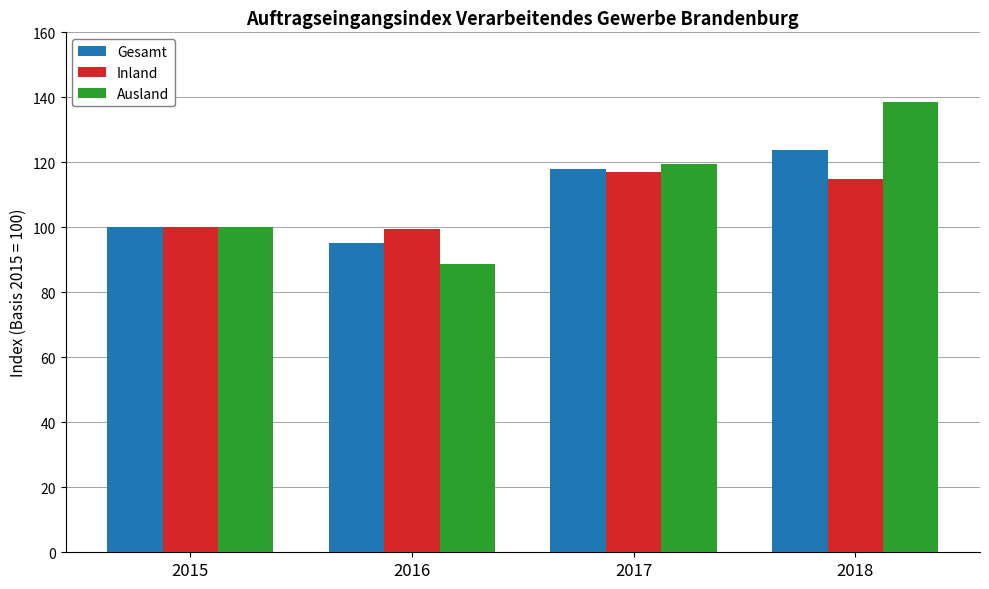

What is the lowest value of the Ausland series?

88.6